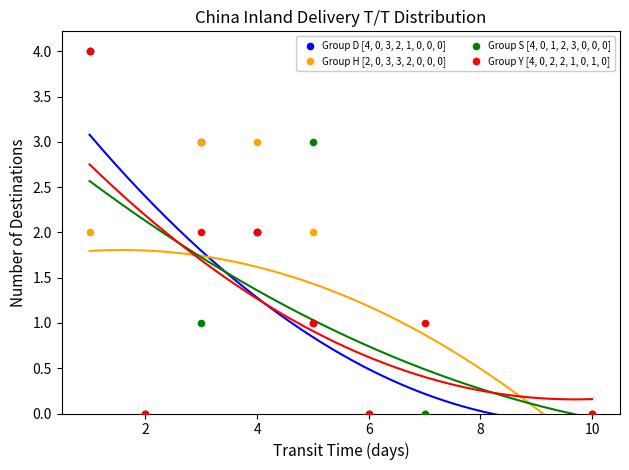

What are all the series names shown in the legend?

Group D [4, 0, 3, 2, 1, 0, 0, 0], Group H [2, 0, 3, 3, 2, 0, 0, 0], Group S [4, 0, 1, 2, 3, 0, 0, 0], Group Y [4, 0, 2, 2, 1, 0, 1, 0]